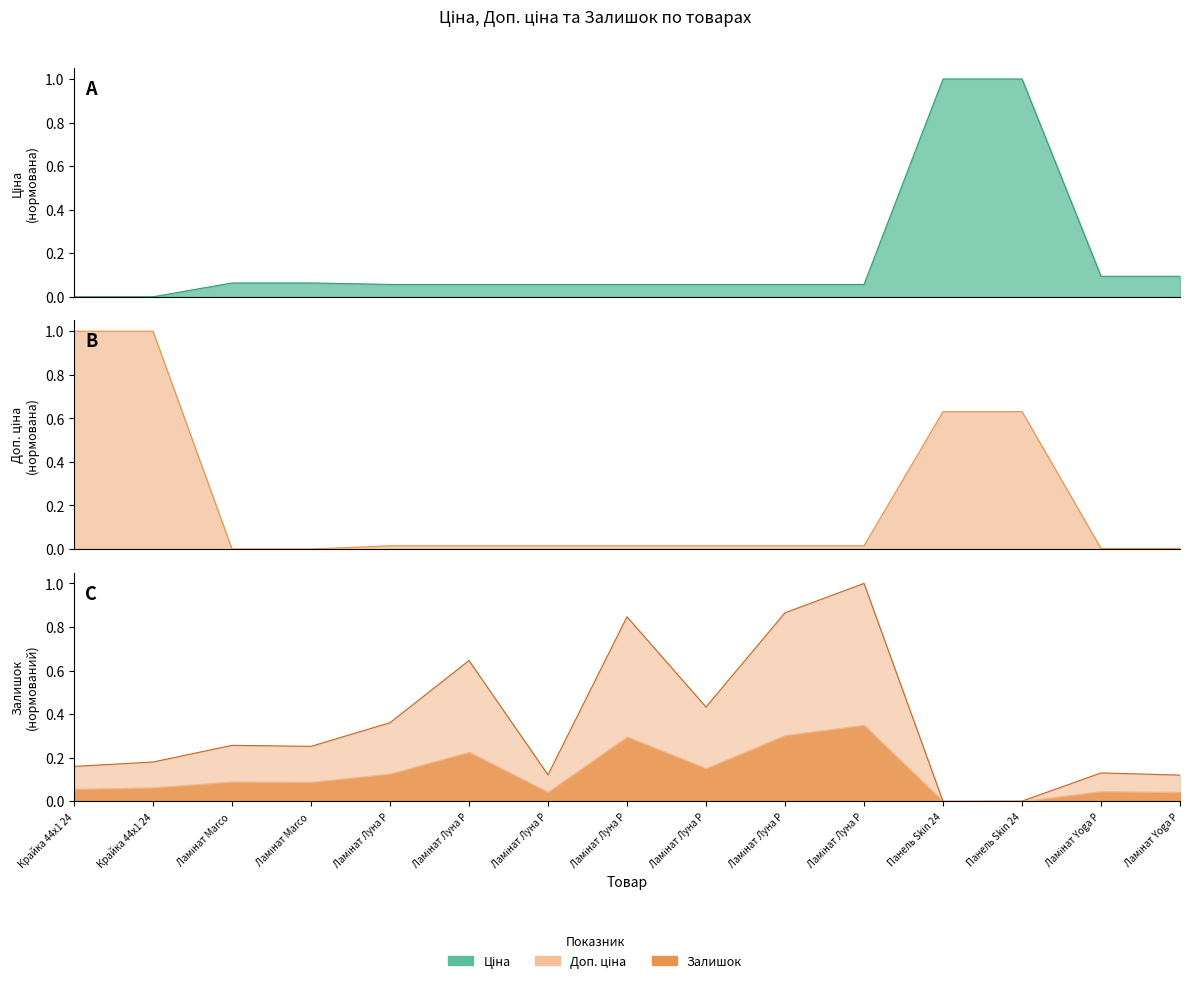

Count the number of categories in the chart.

15